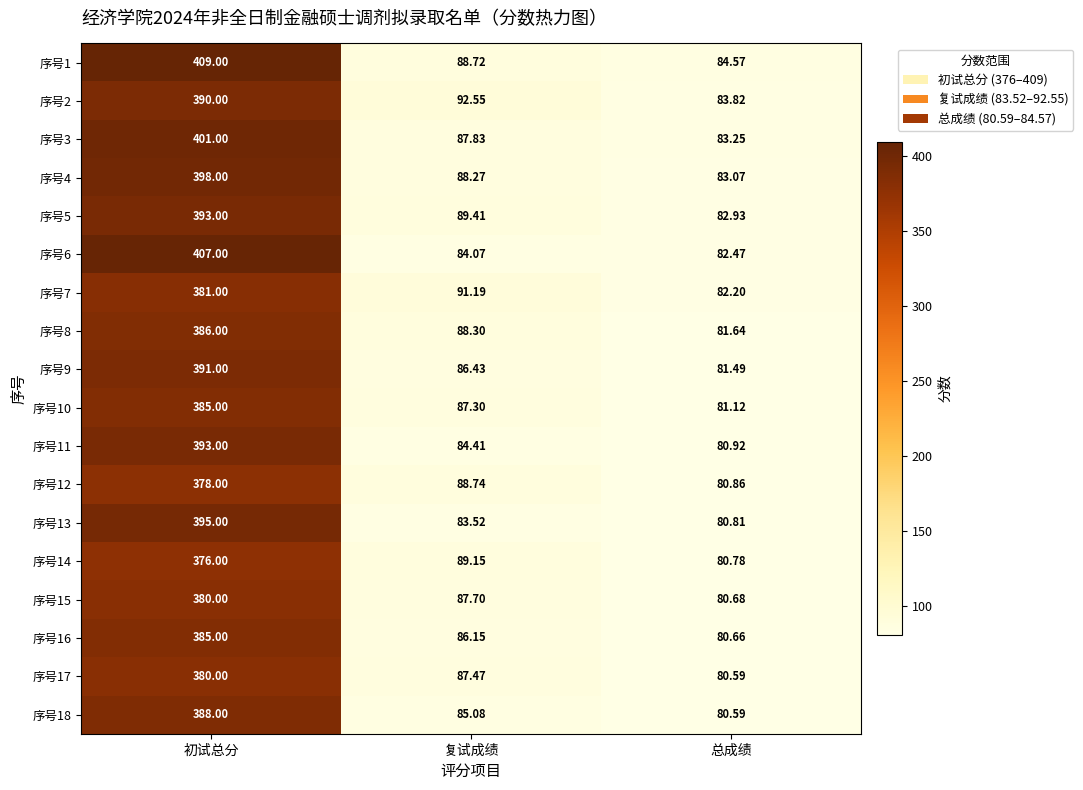

Rank the series at 复试成绩 from lowest to highest value.

序号13, 序号6, 序号11, 序号18, 序号16, 序号9, 序号10, 序号17, 序号15, 序号3, 序号4, 序号8, 序号1, 序号12, 序号14, 序号5, 序号7, 序号2